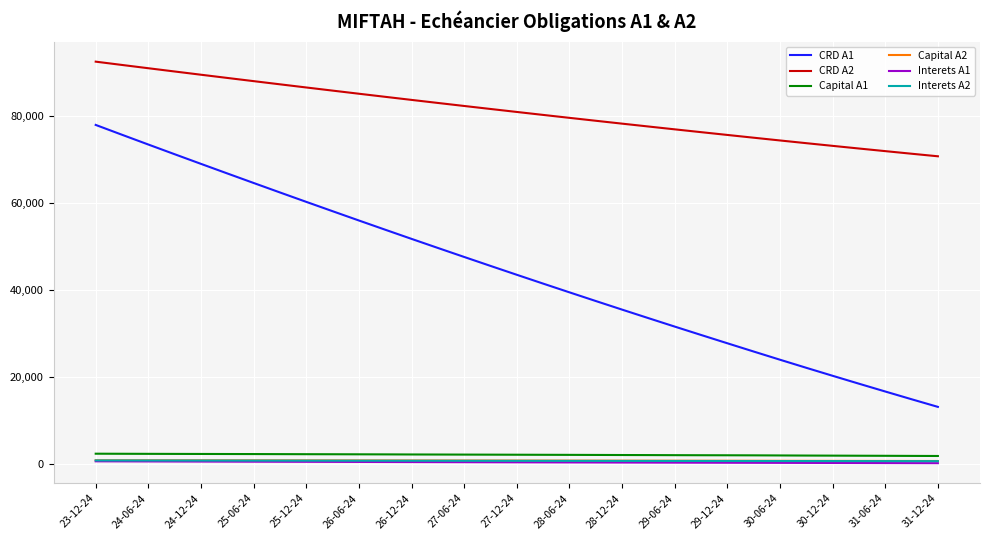

Which series has the widest spread of values?

CRD A1